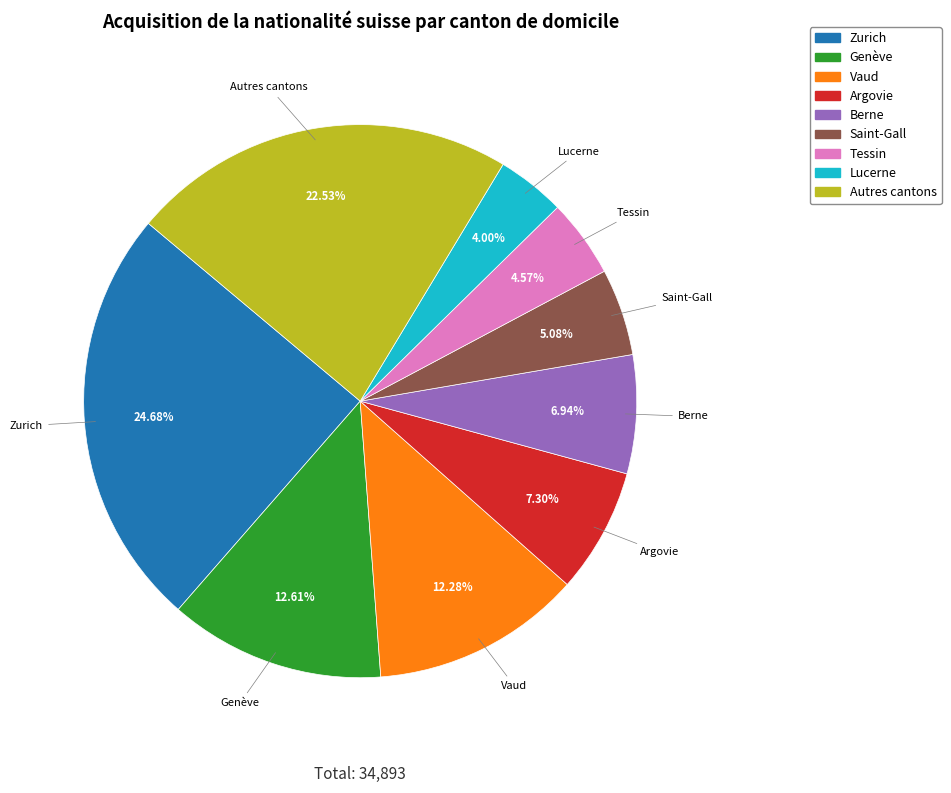

What percentage is the Zurich slice, to the nearest percent?

25%